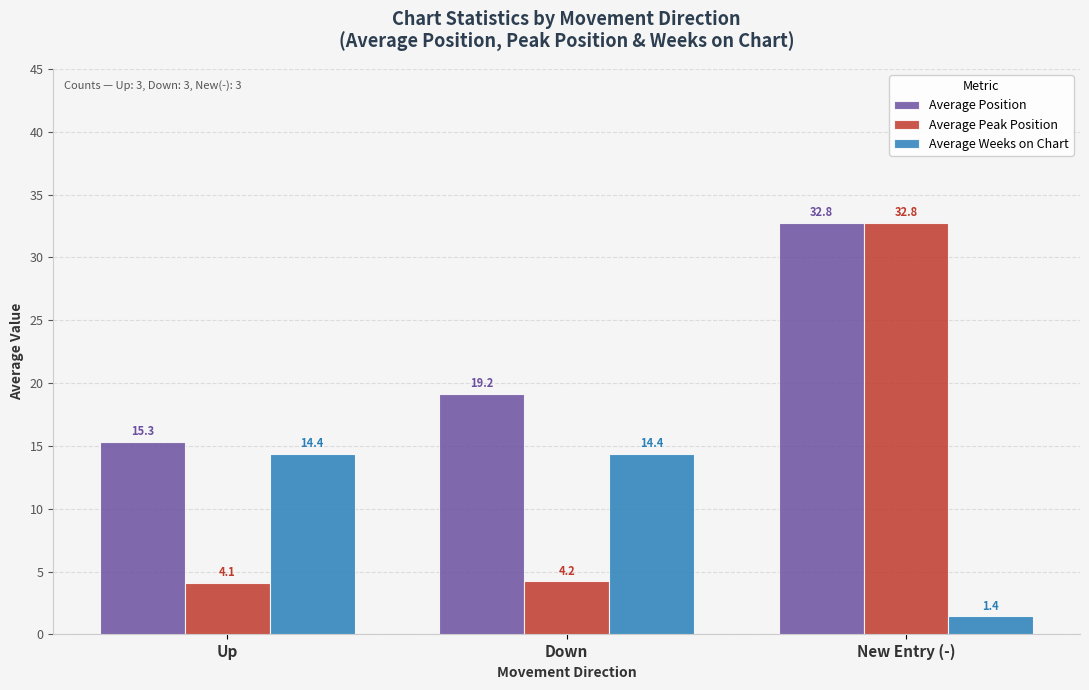

What is the spread (max minus min) of values at New Entry (-)?

31.3